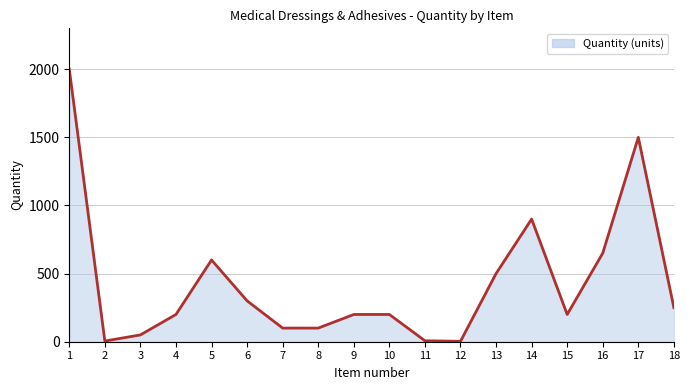

What is the greatest value displayed?

2000